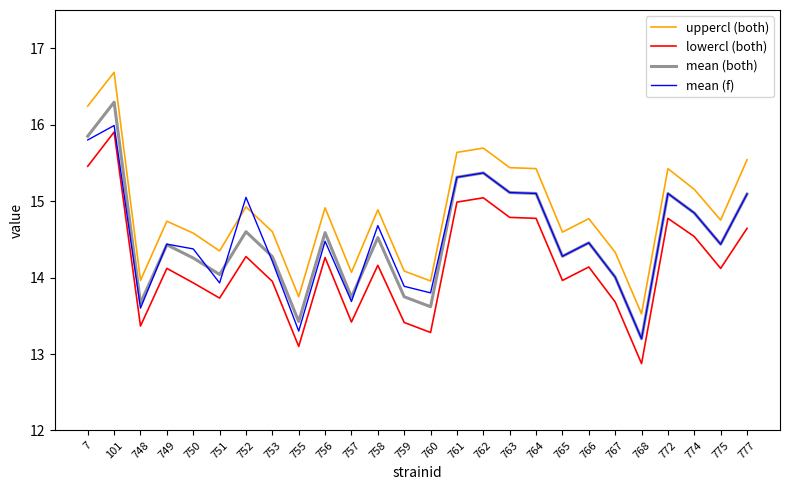

True or false: uppercl (both) and mean (both) intersect in this chart.

False